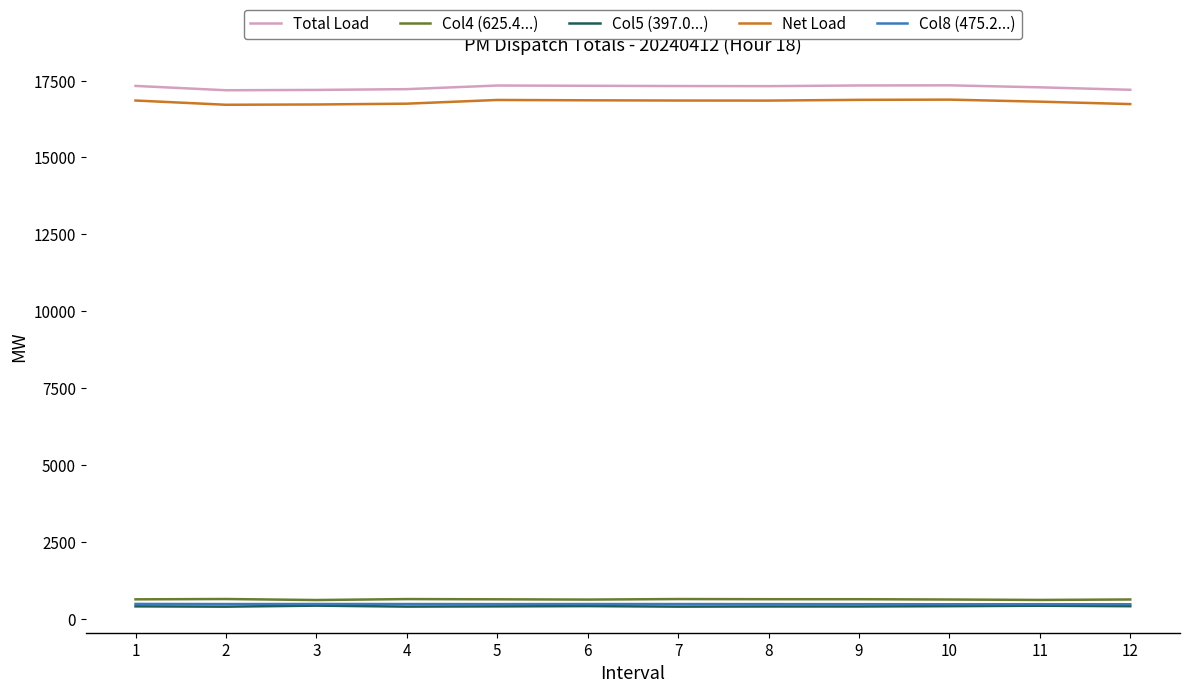

What is the total value across all series at 9?

35706.8